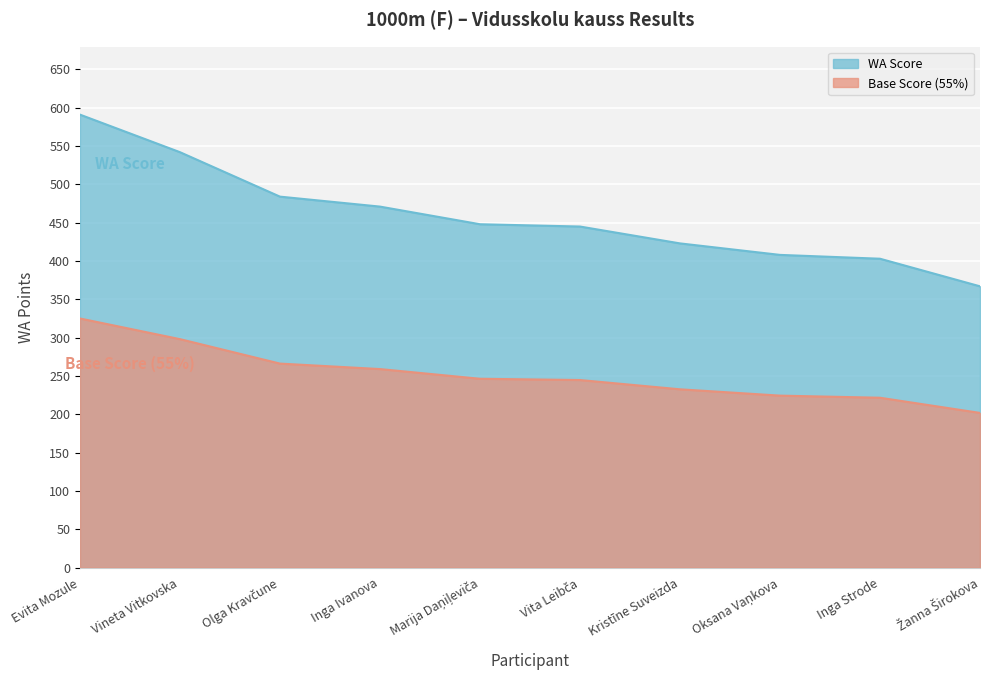

What is the difference between the second highest and second lowest values?

139